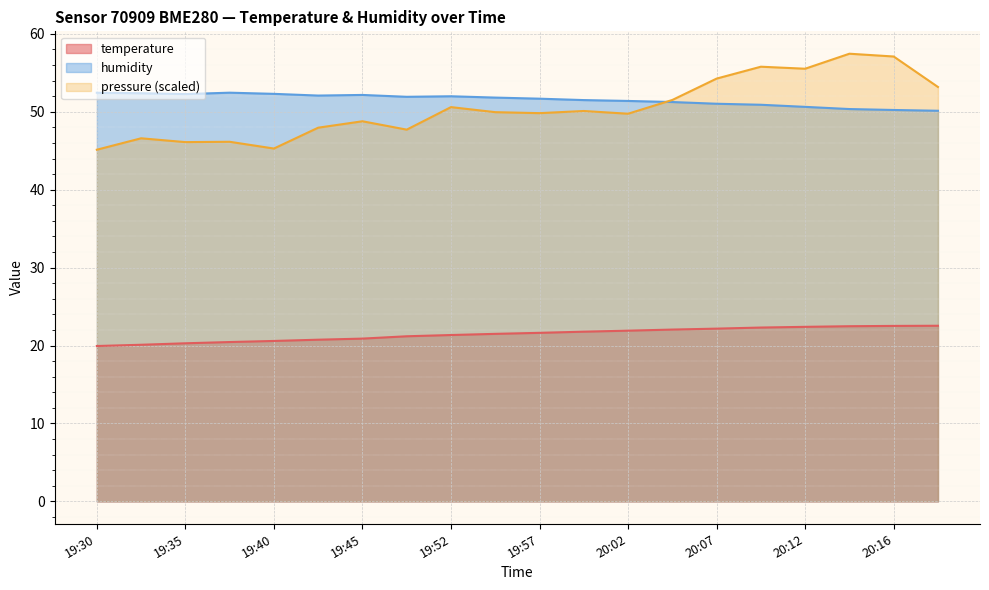

Where is pressure_norm nearest to the value 51?

19:52